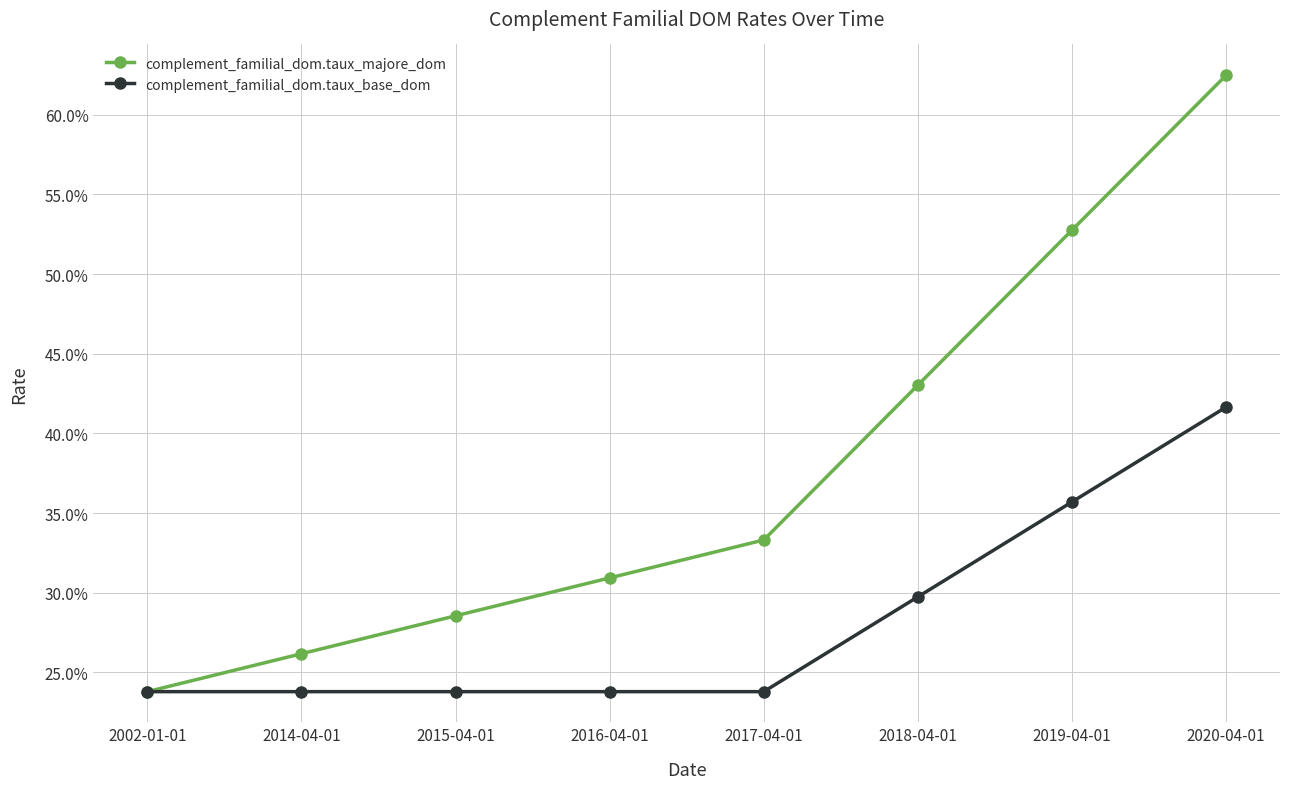

At which category is the sum across all series the highest?

2020-04-01